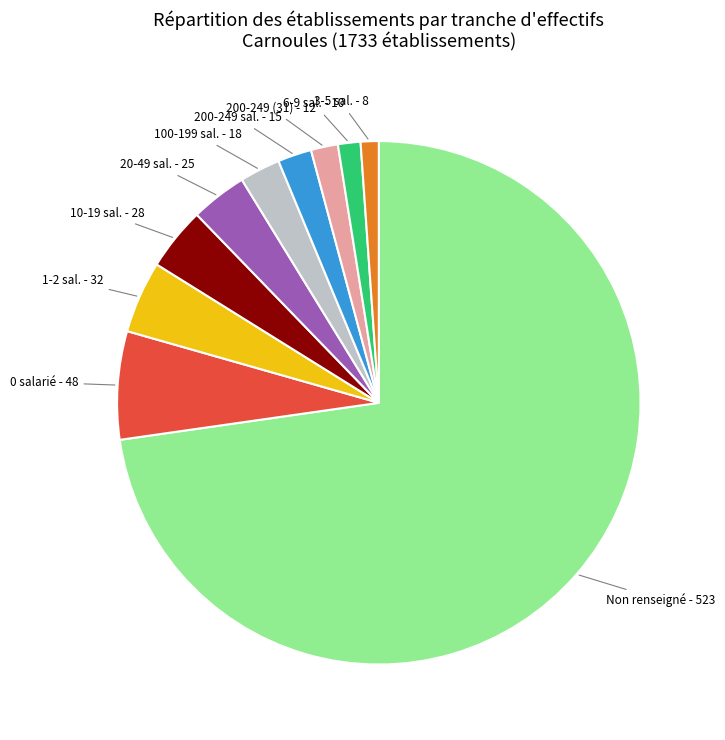

How many segments does this pie chart have?

10